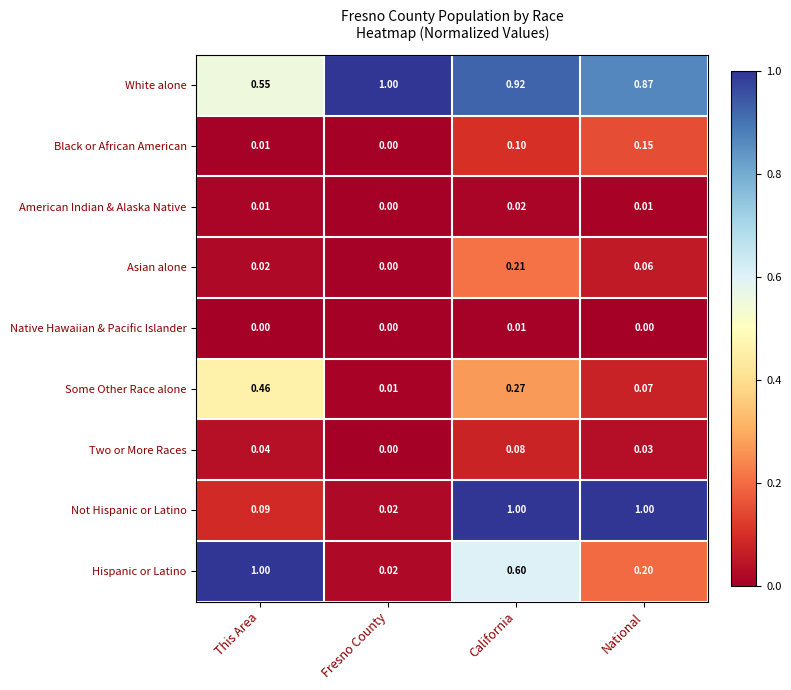

At which category is the sum across all series the highest?

California